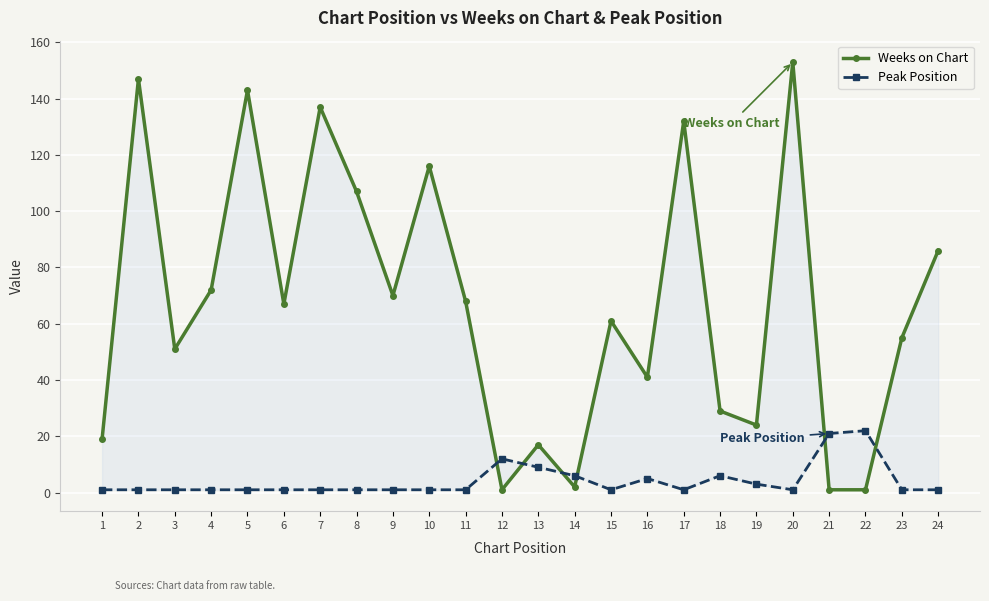

Which series has the largest total across all categories?

Weeks on Chart